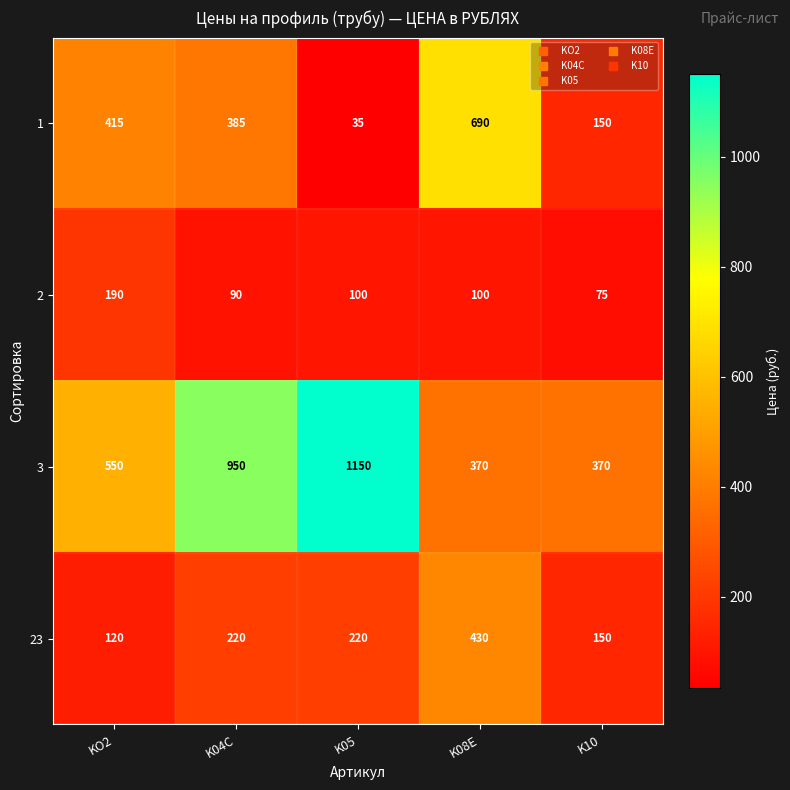

At which label is 3 closest to 760?

K04C